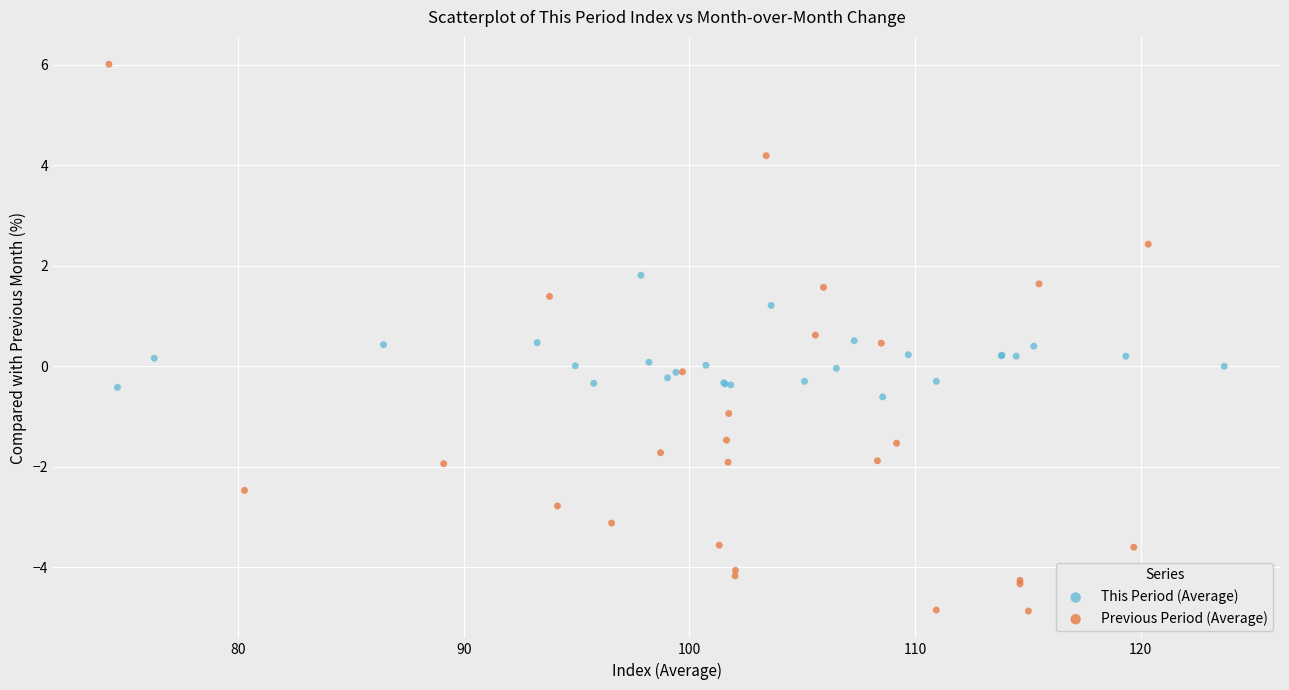

Which series contains the highest Y value?

Previous Period (Average)